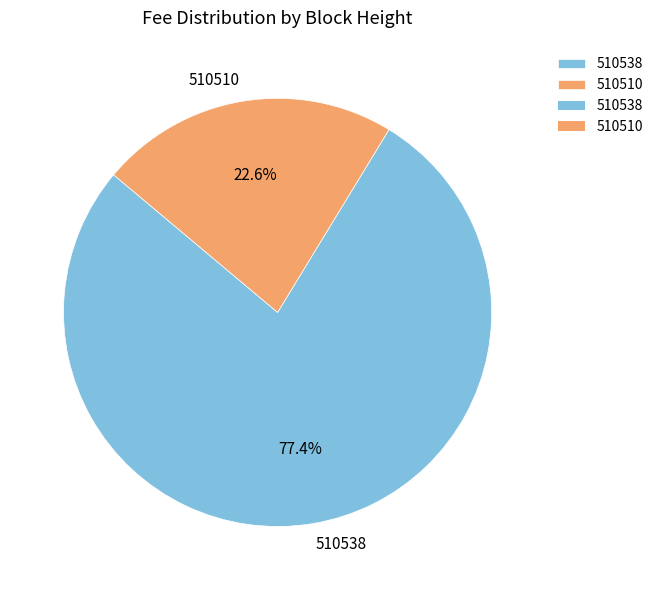

Is the sum of 510510 and 510538 greater than half?

Yes